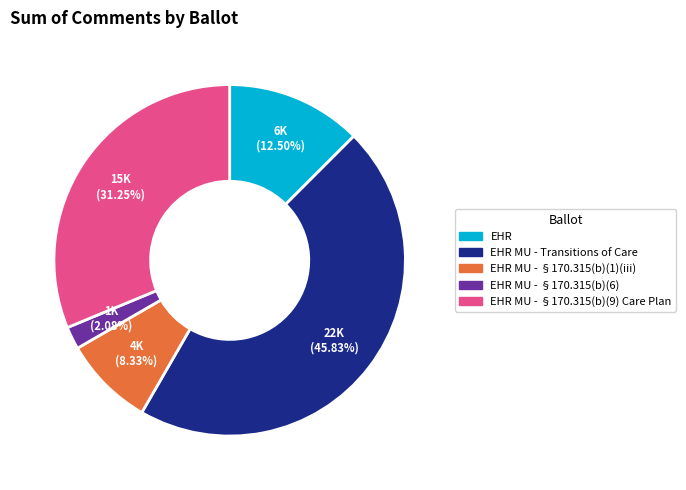

Does any single category account for the majority?

No